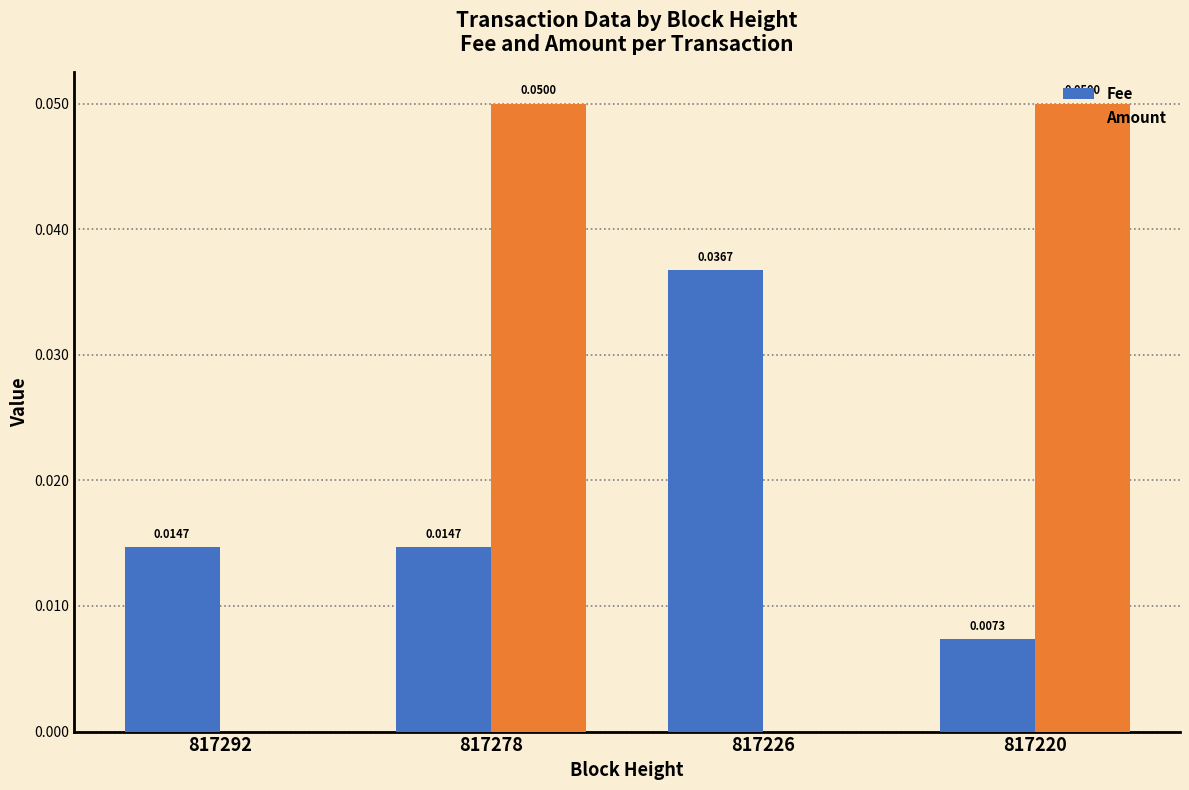

Between 817278 and 817226, which series saw the biggest shift?

Amount